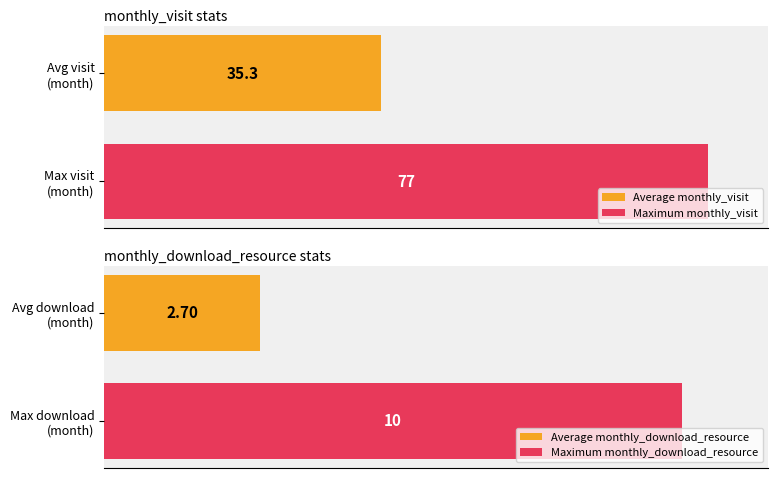

Are the bars horizontal?

Yes